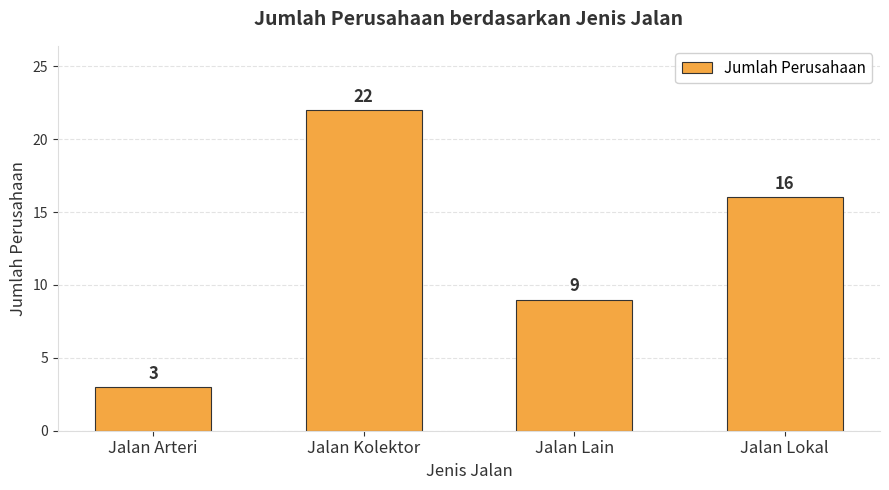

What is the minimum value shown in the chart?

3